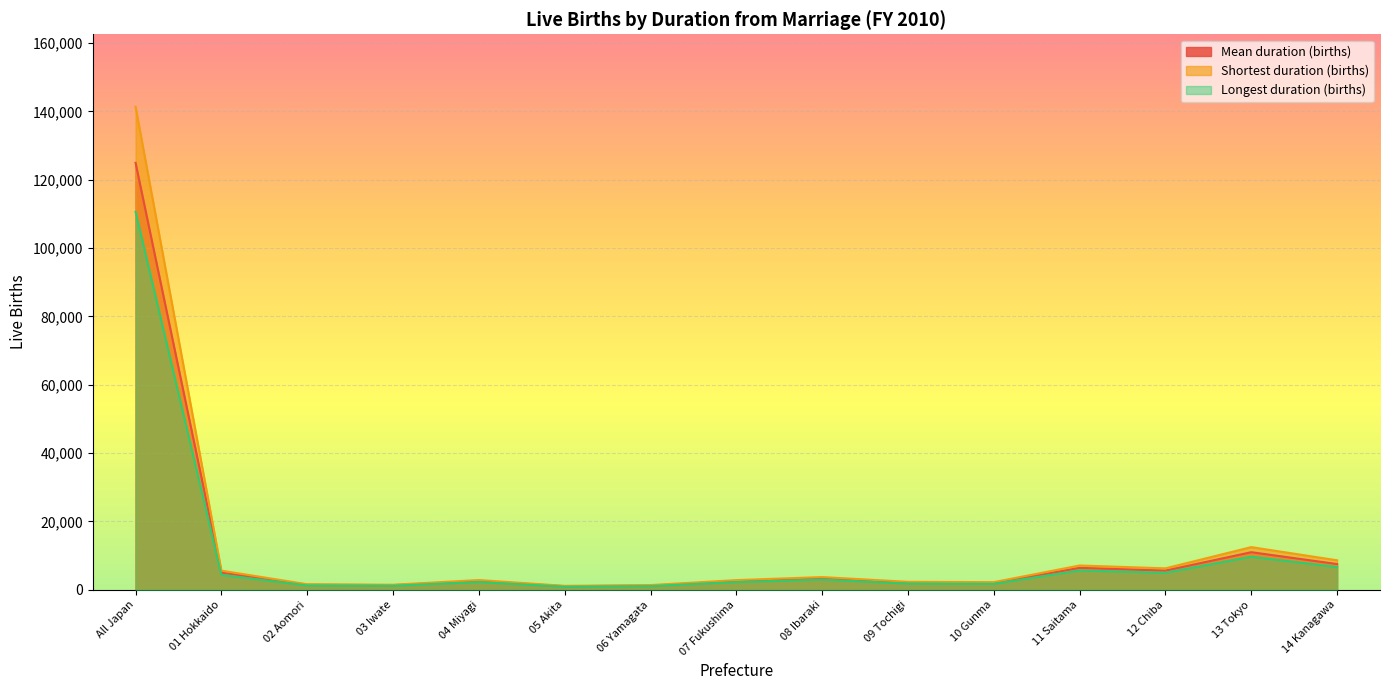

At which label does Longest duration (births) first exceed 2284?

All Japan